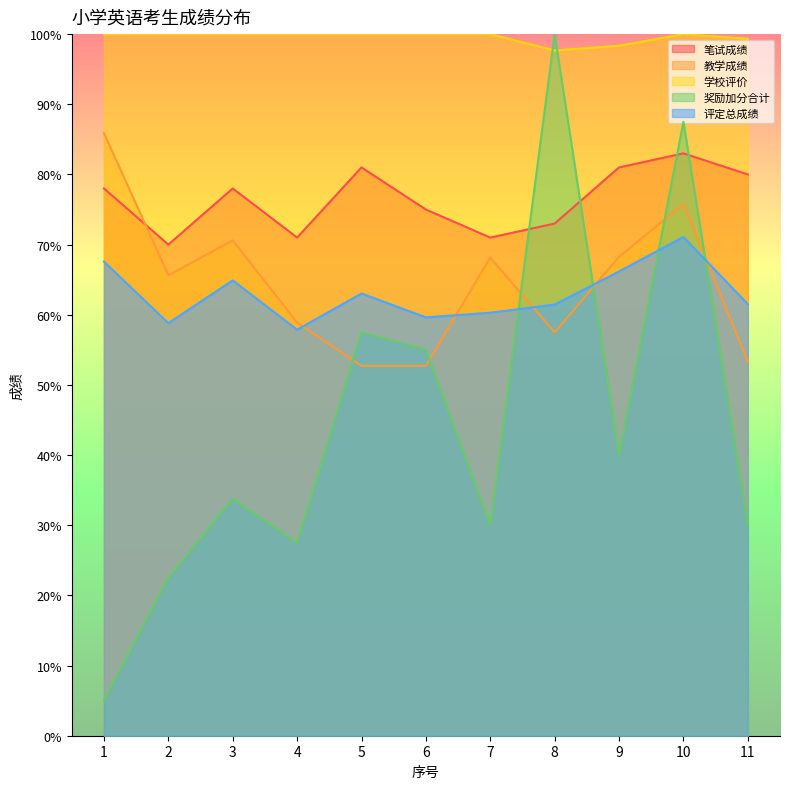

Read the 奖励加分合计 value at 6.

55.0